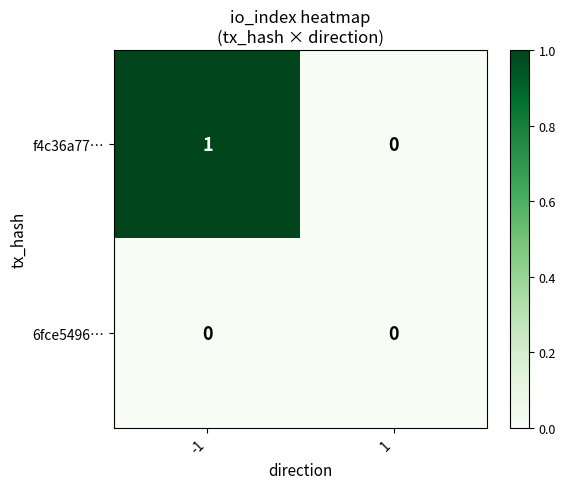

Rank the series by their average value, from lowest to highest.

6fce5496…, f4c36a77…